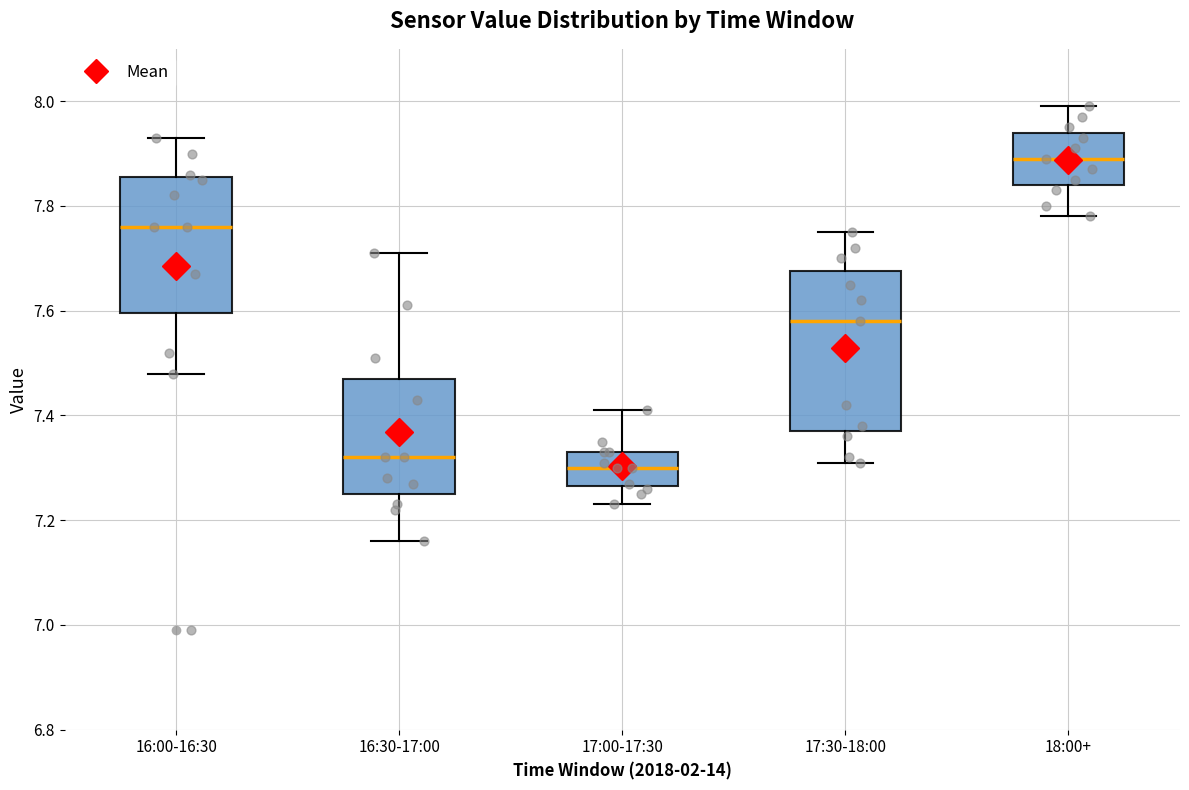

Where does the median line of the box for 16:00-16:30 sit on the y-axis? The values are not printed on the chart, so give them approximately, as read against the axis.

7.76